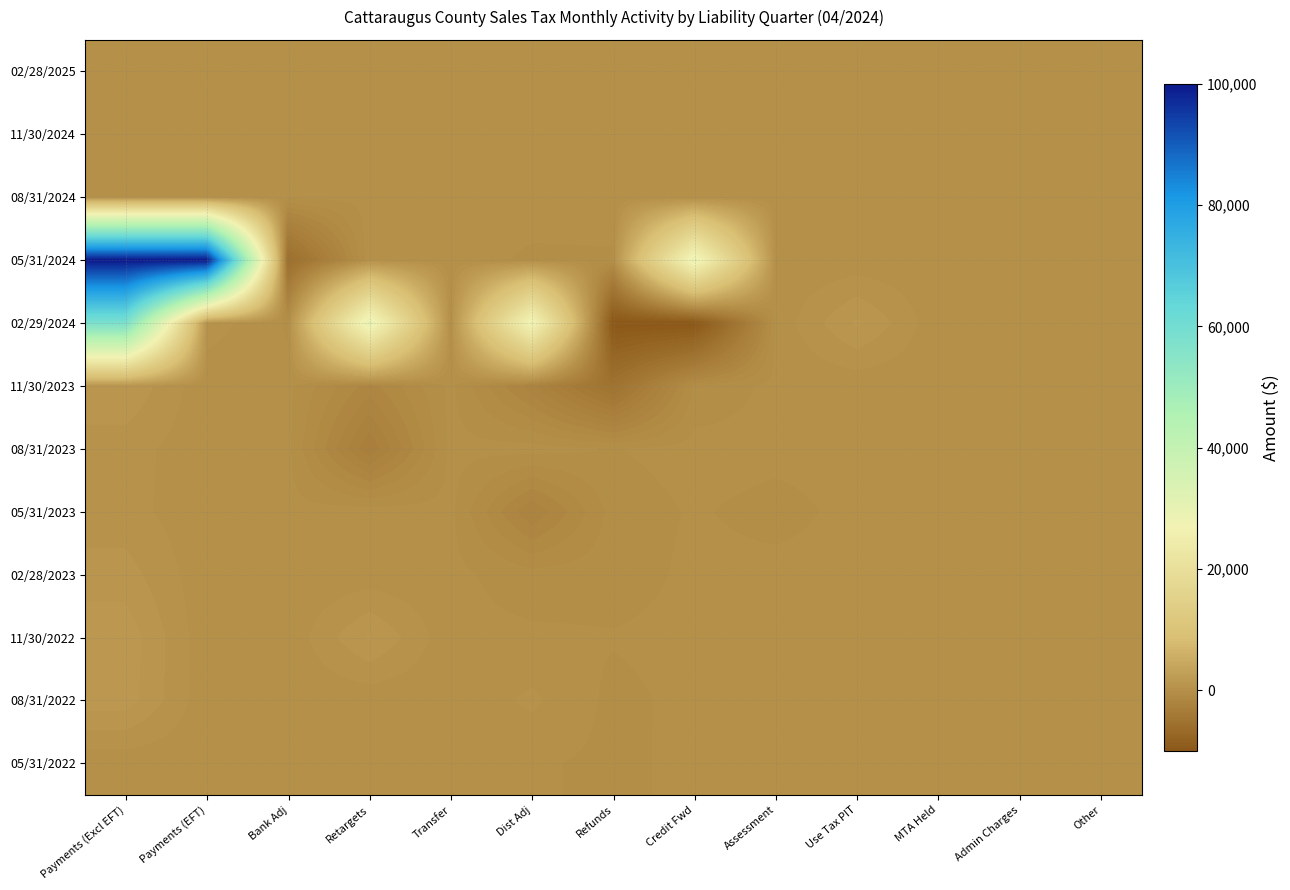

At MTA Held, list the series in order from largest to smallest.

02/28/2025, 11/30/2024, 08/31/2024, 05/31/2024, 02/29/2024, 11/30/2023, 08/31/2023, 05/31/2023, 02/28/2023, 11/30/2022, 08/31/2022, 05/31/2022